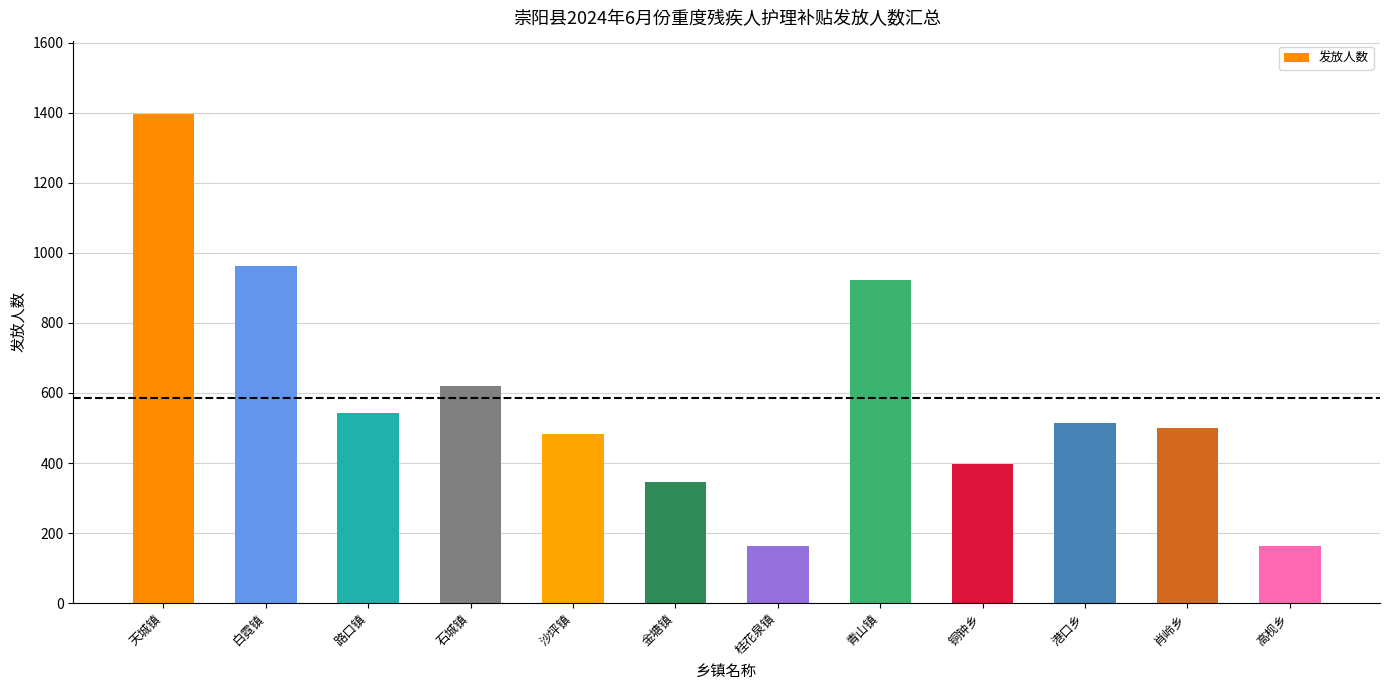

What is the sum of all values?

7012